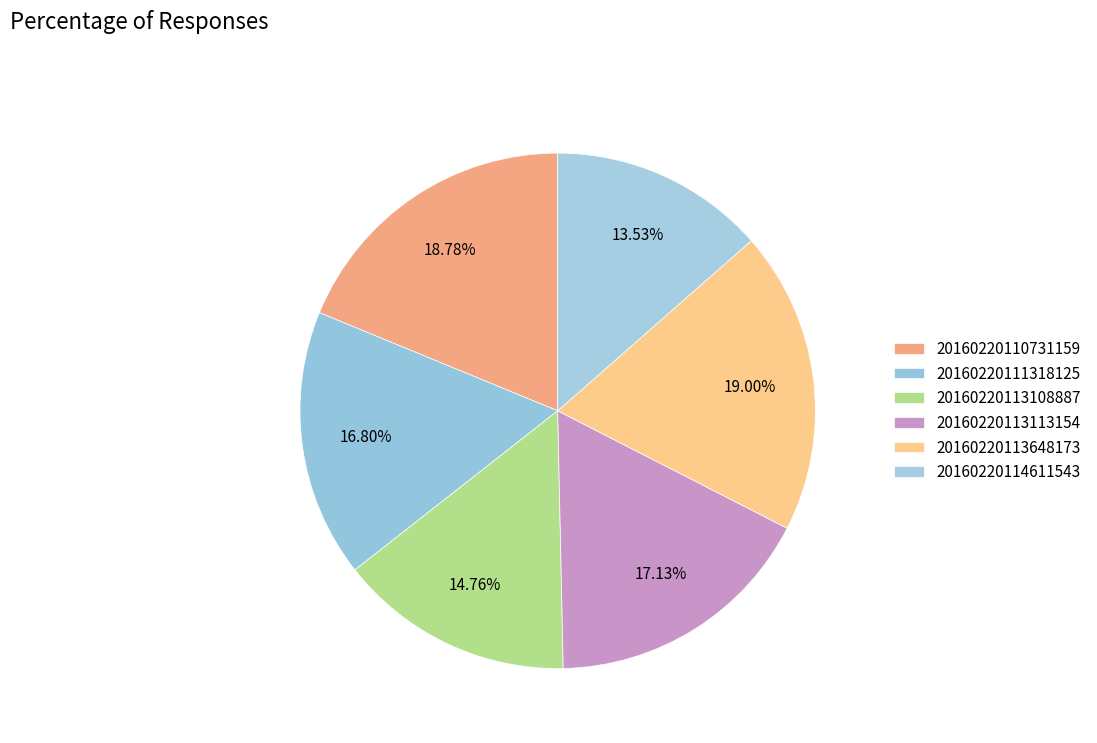

Does 20160220113648173 represent more than half of the total?

No